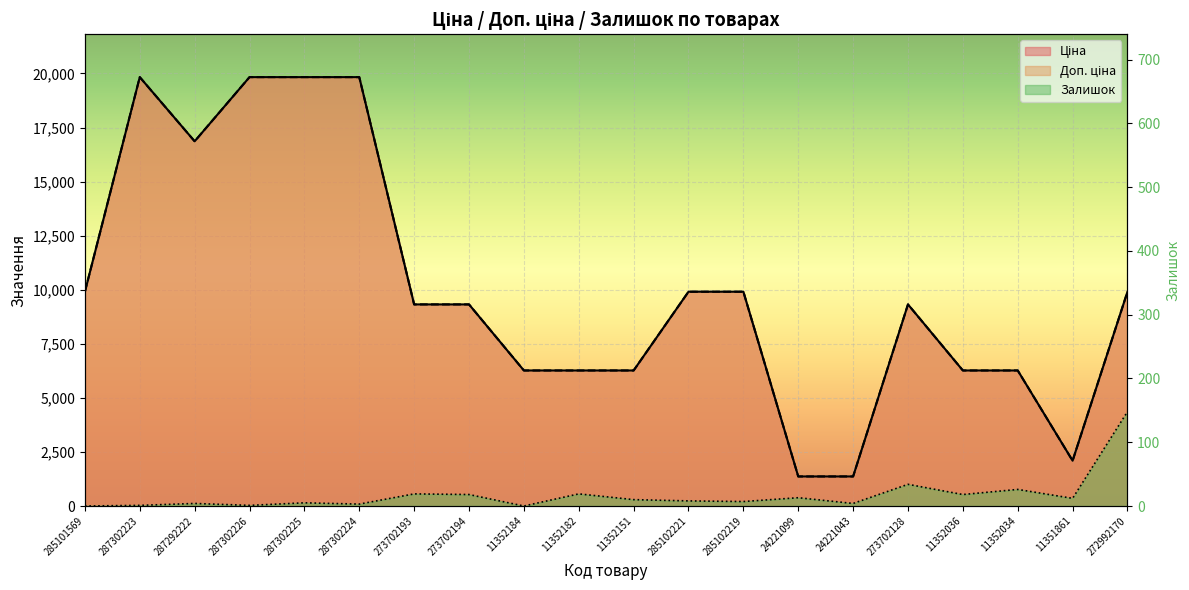

At which label is Залишок closest to 74?

273702128